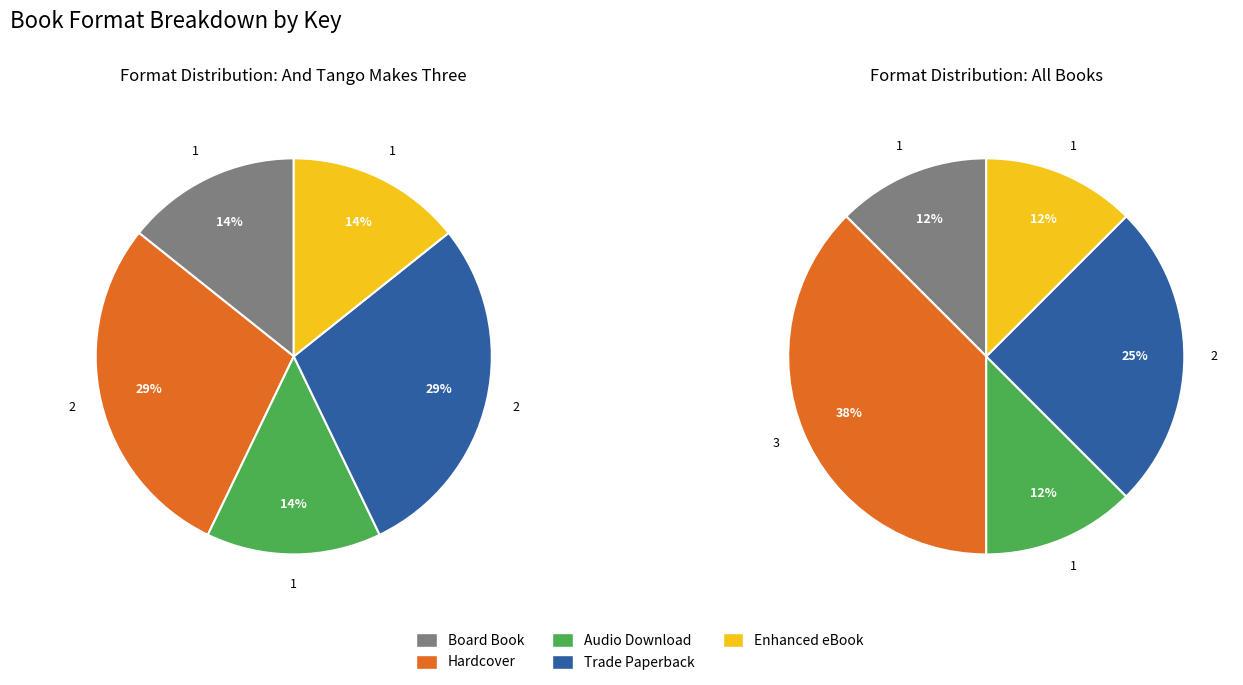

To the nearest percent, what percentage of the pie is Hardcover?

29%